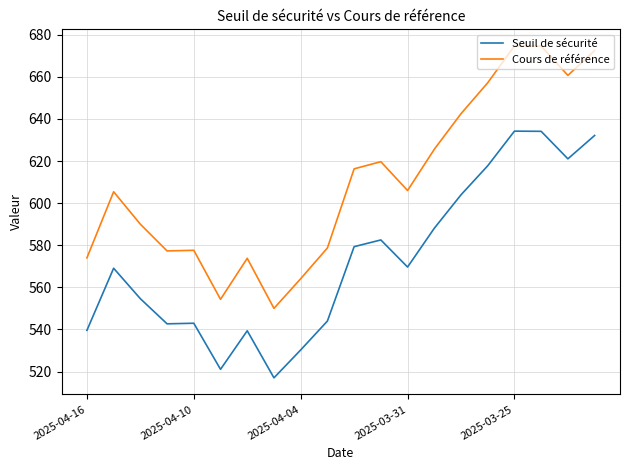

Which series has the largest range (max minus min)?

Cours de référence